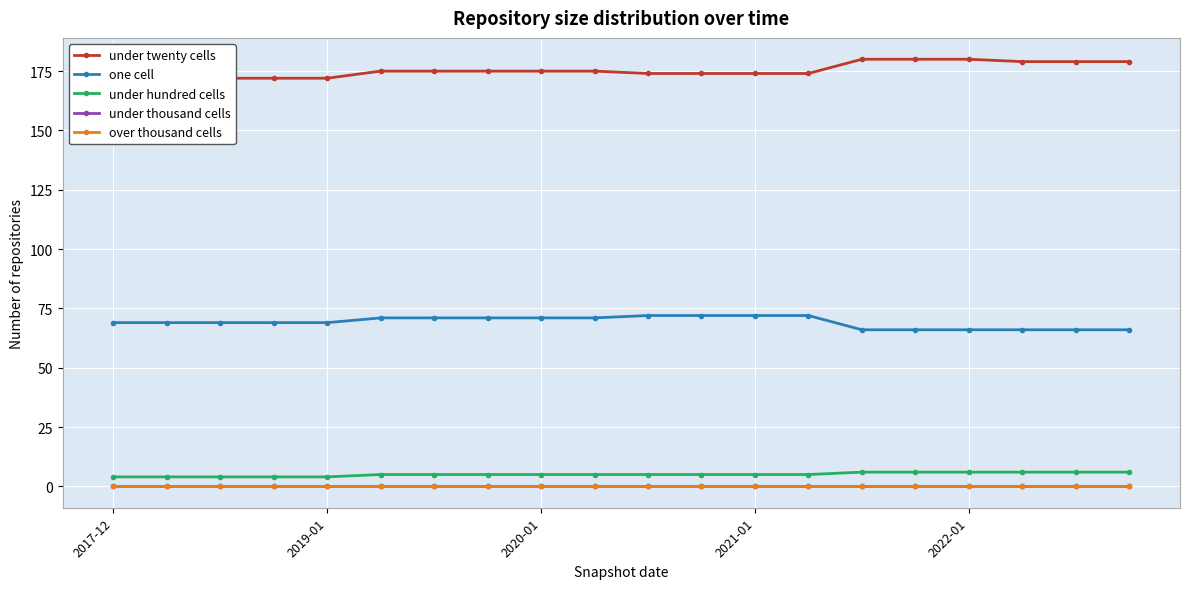

How many distinct data groups are displayed?

5